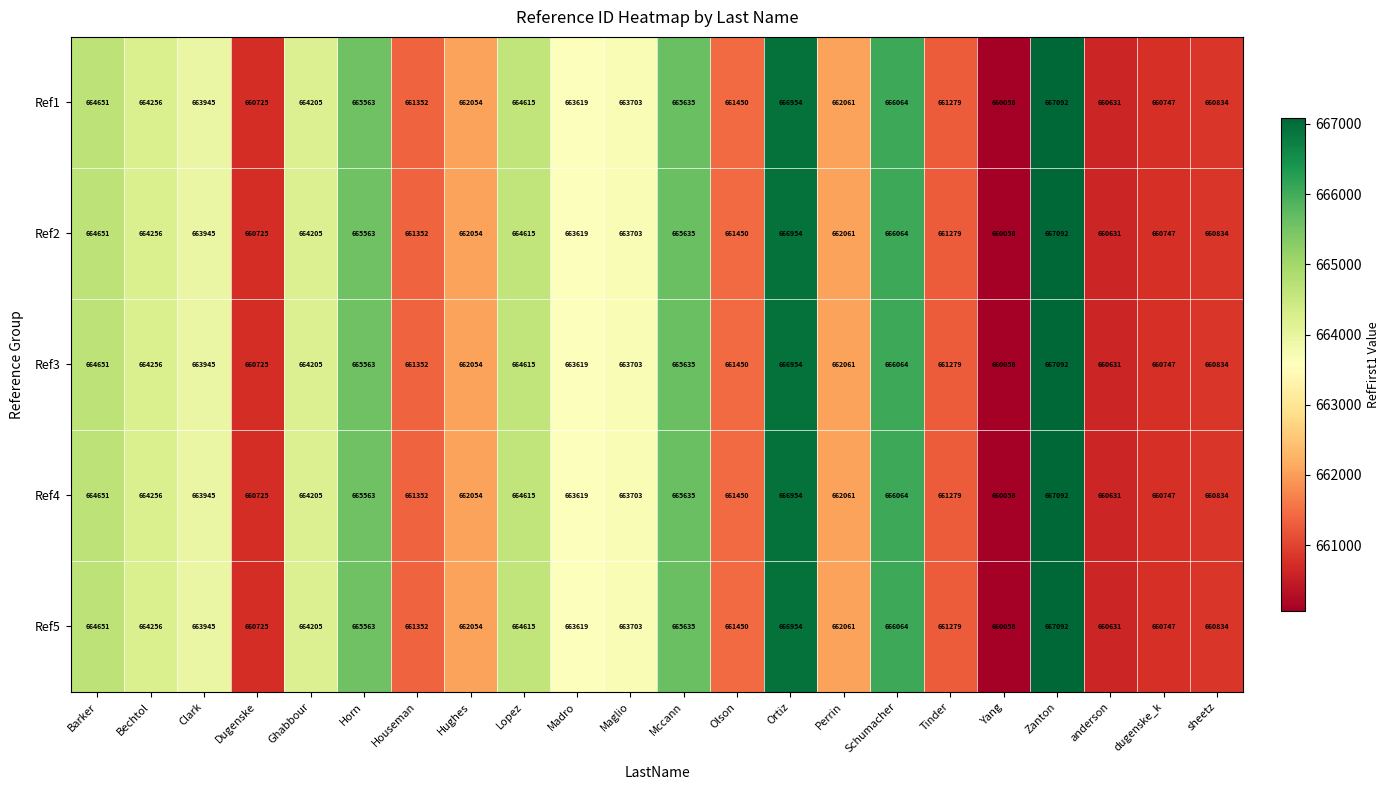

Rank the categories by Ref2 value from highest to lowest.

Zanton, Ortiz, Schumacher, Mccann, Horn, Barker, Lopez, Bechtol, Ghabbour, Clark, Maglio, Madro, Perrin, Hughes, Olson, Houseman, Tinder, sheetz, dugenske_k, Dugenske, anderson, Yang